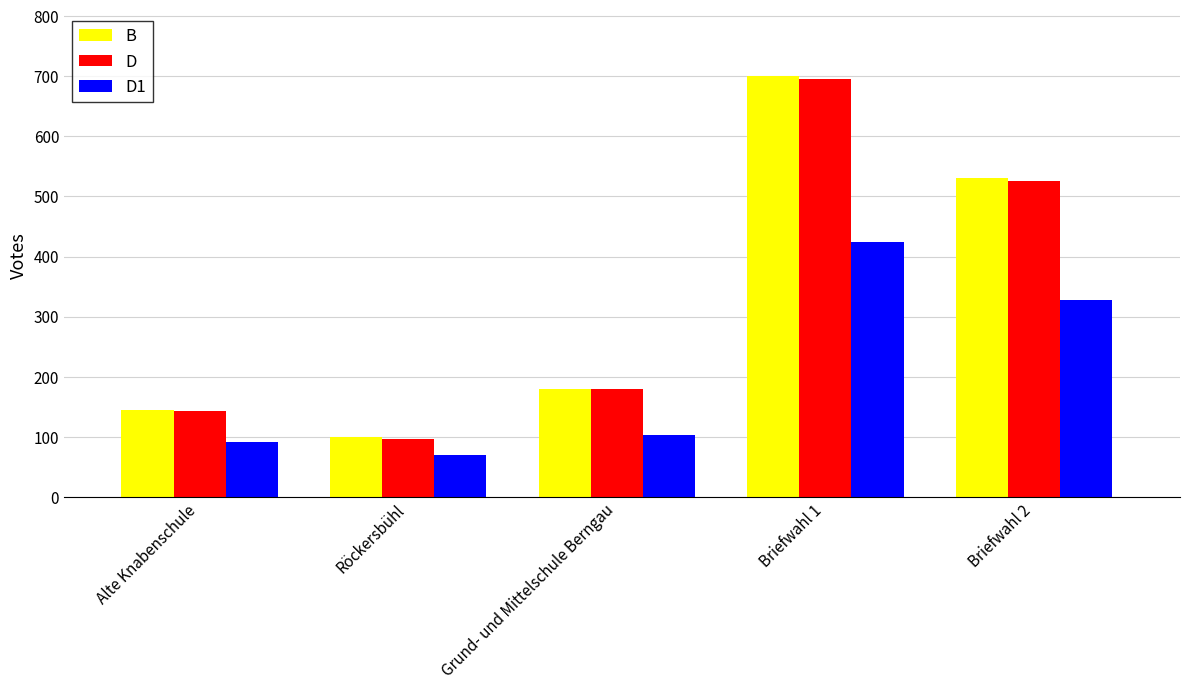

How many bars are there in each group?

3